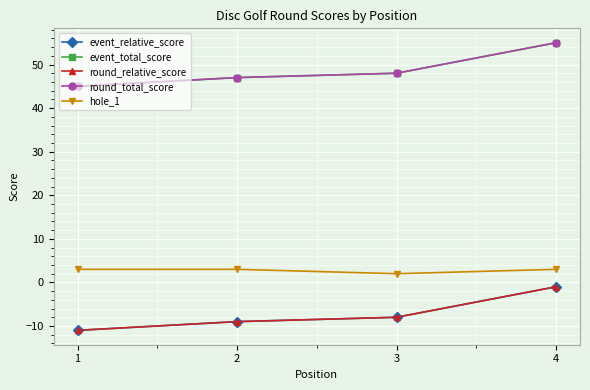

How many lines are shown in the chart?

5